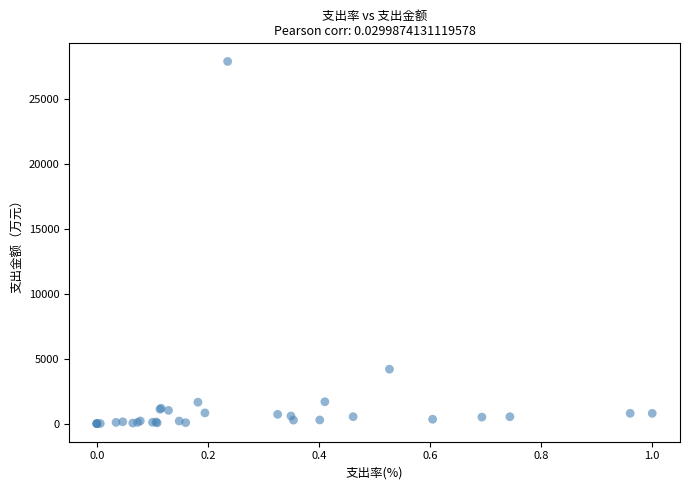

What Y value in the scatter plot is closest to 13946?

4190.4